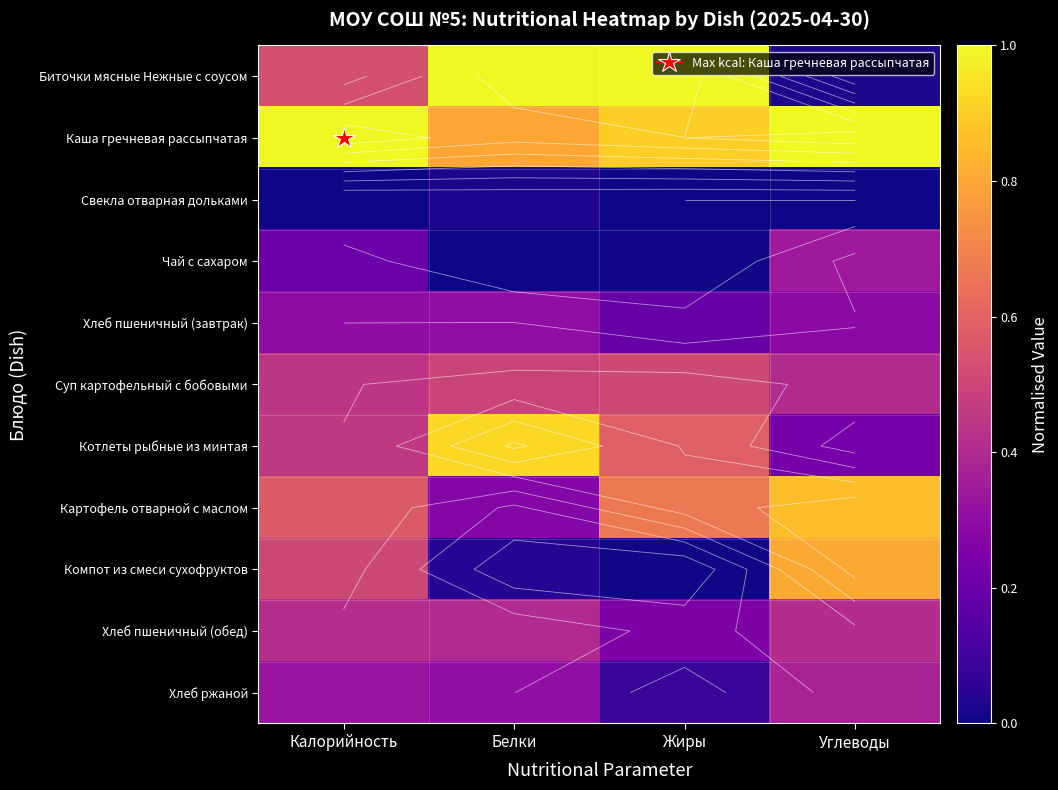

What is the highest value of the Хлеб ржаной series?

0.4